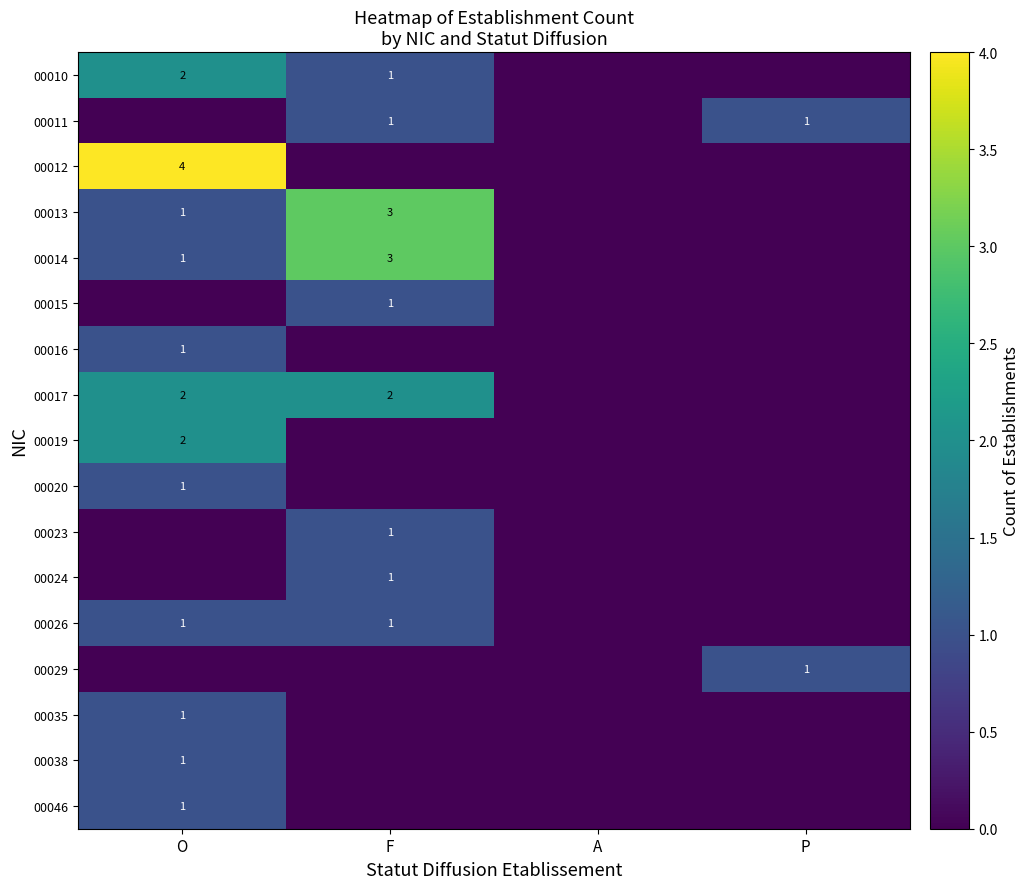

The value of 00011 at P is 0. True or false?

False